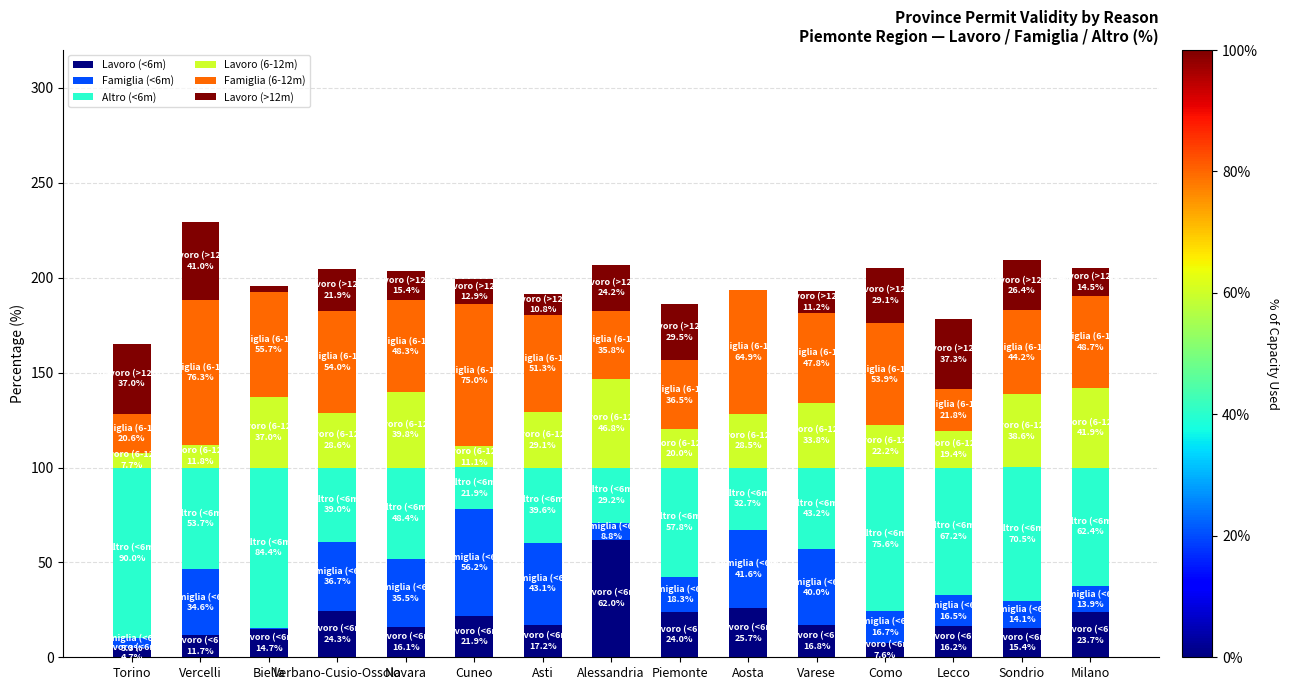

At which label does Lavoro (<6m) reach its peak?

Alessandria